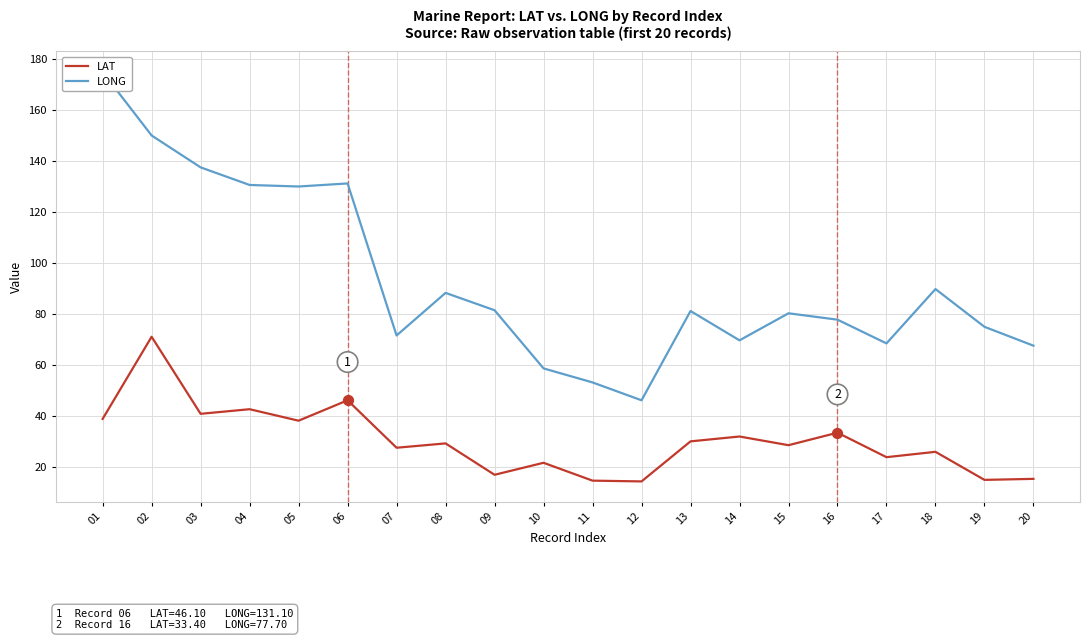

At how many categories does at least one series exceed 82?

8